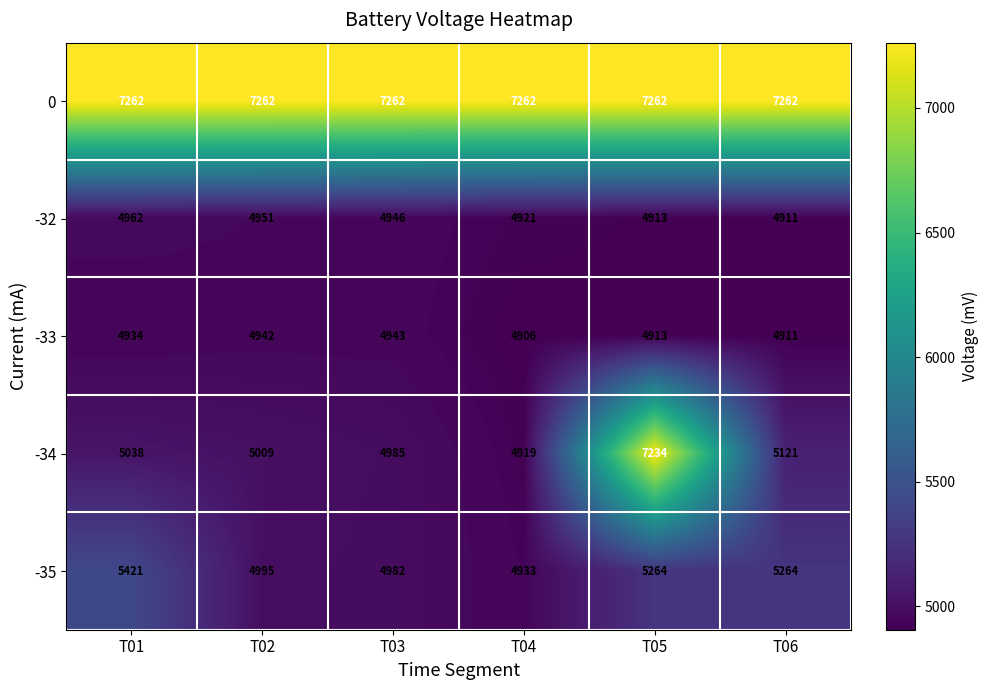

The -33 series shows 4943 at T03. True or false?

True